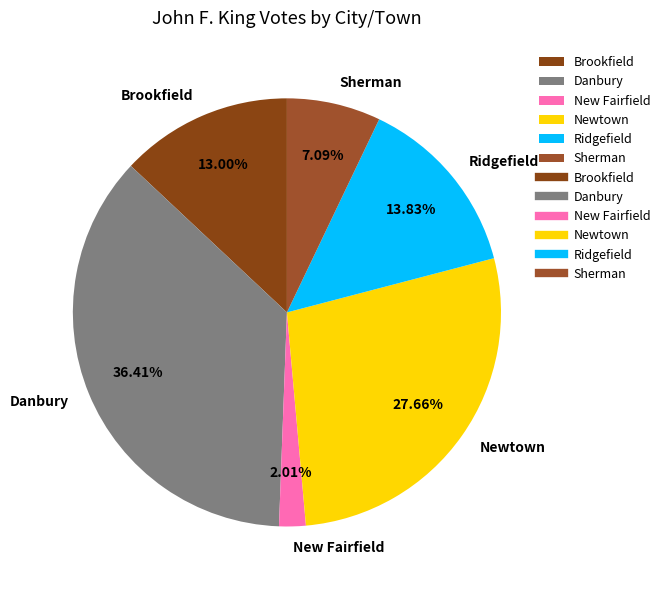

What percentage is NOT represented by Sherman?

92.9%